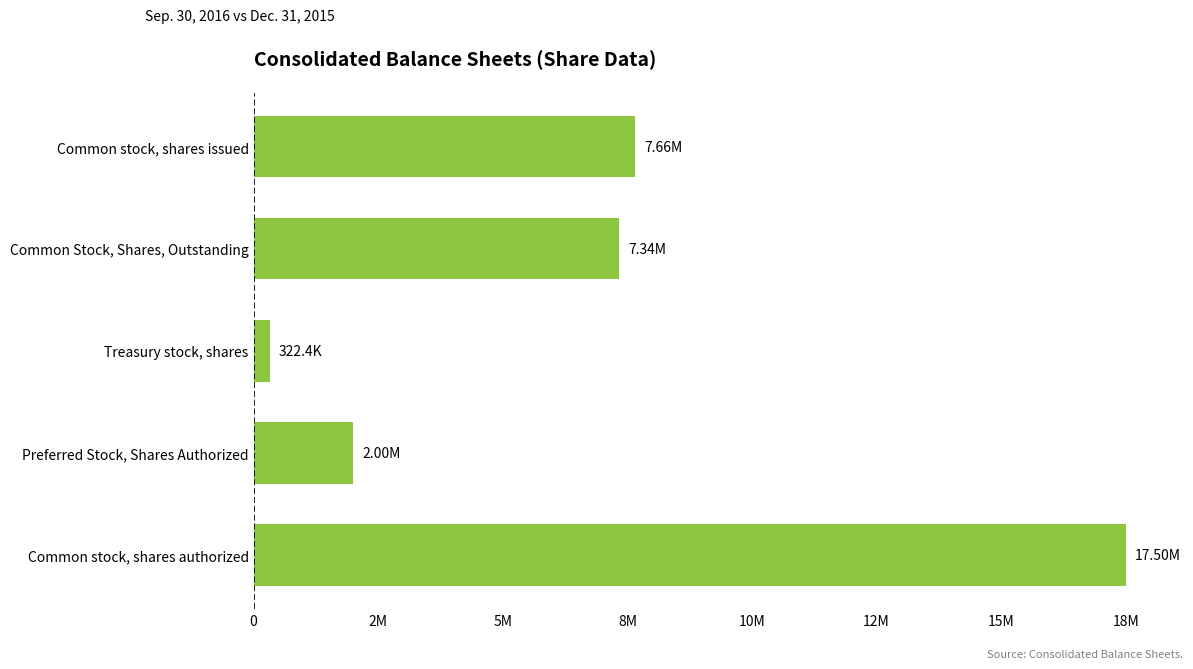

Rank the categories by value from lowest to highest.

Treasury stock, shares, Preferred Stock, Shares Authorized, Common Stock, Shares, Outstanding, Common stock, shares issued, Common stock, shares authorized